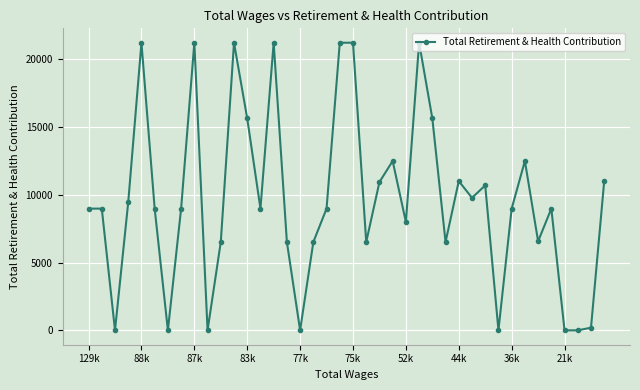

What is the difference between the maximum and second lowest values?

21216.7